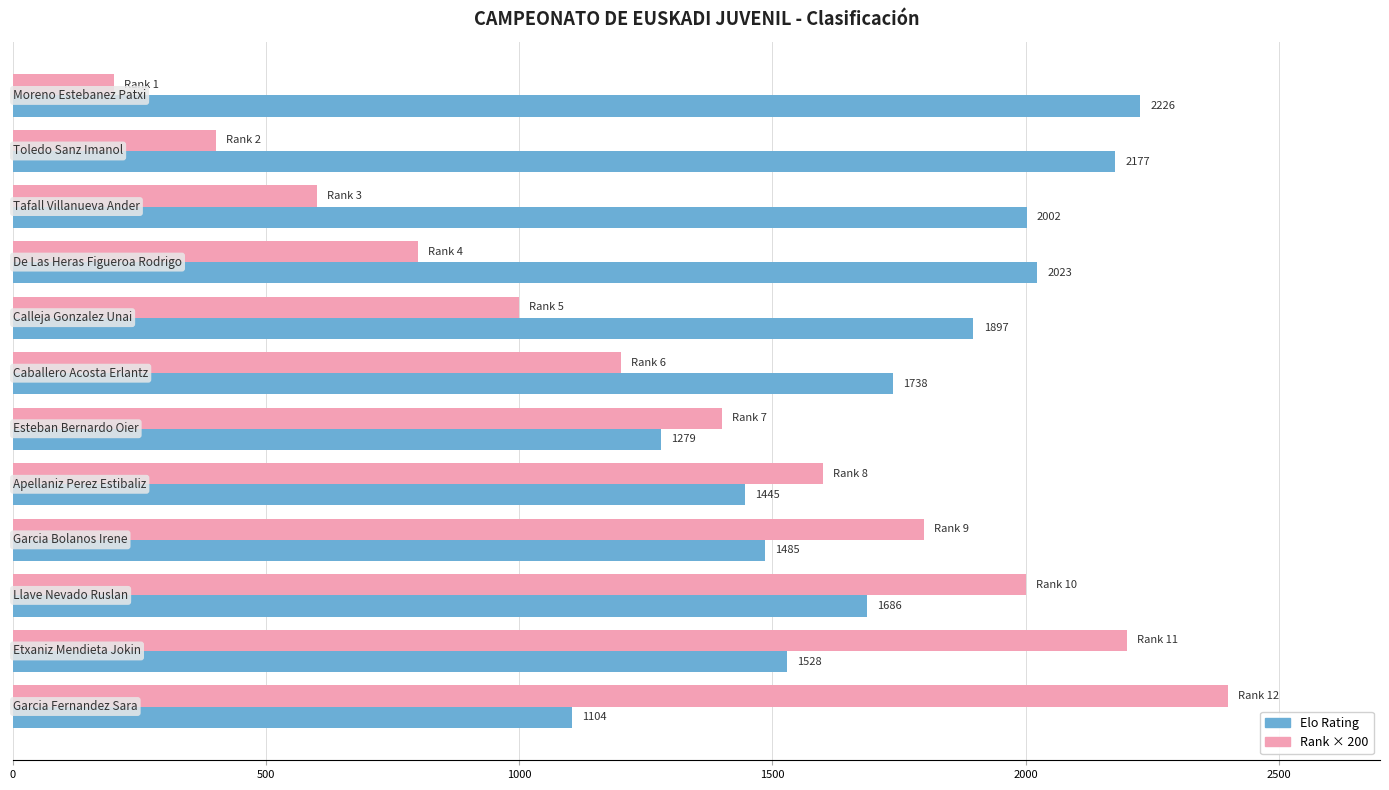

What is the sum of all Elo Rating values?

20590